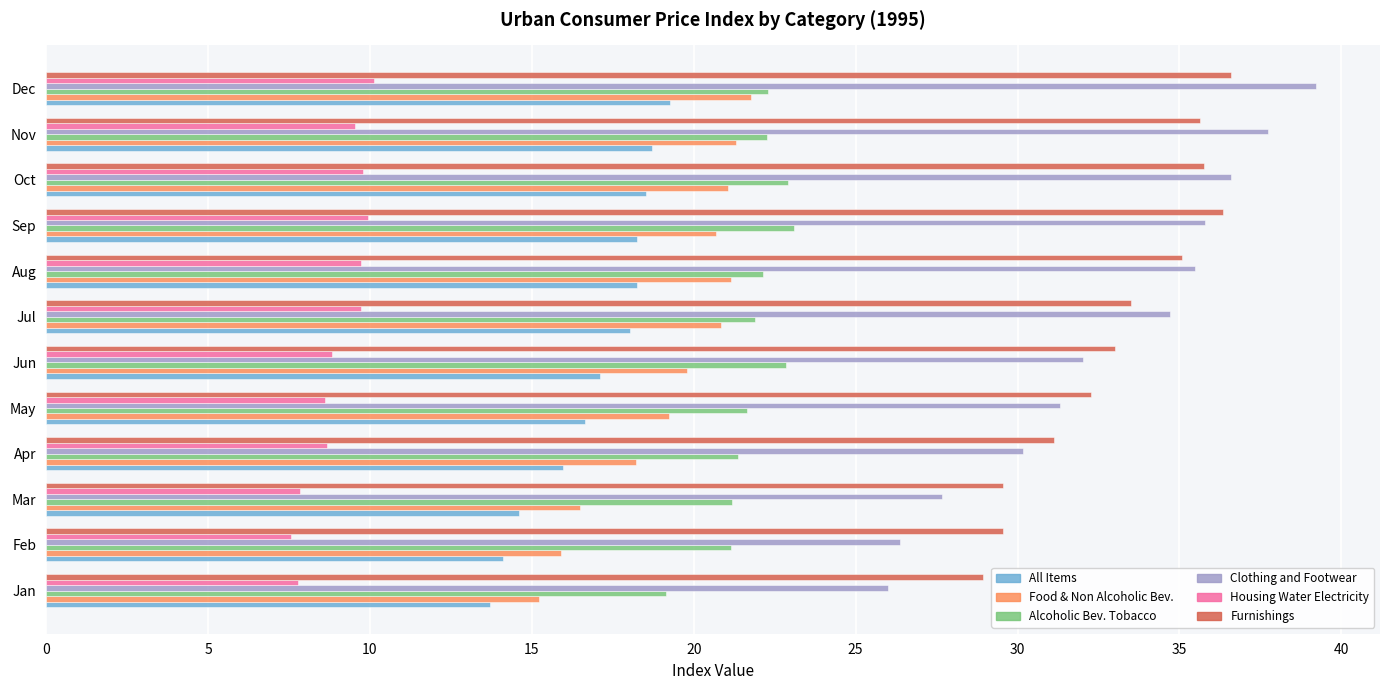

At how many categories does at least one series exceed 36?

4